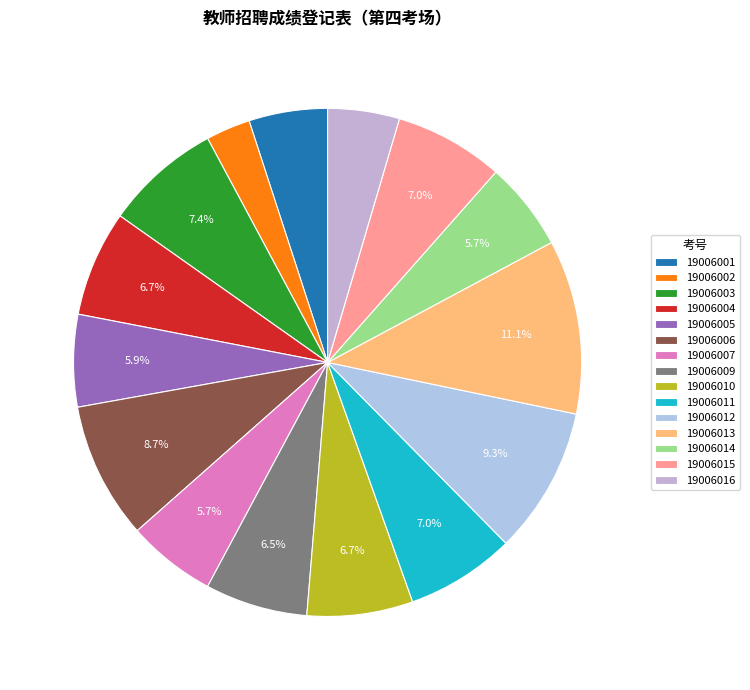

How many segments does this pie chart have?

15